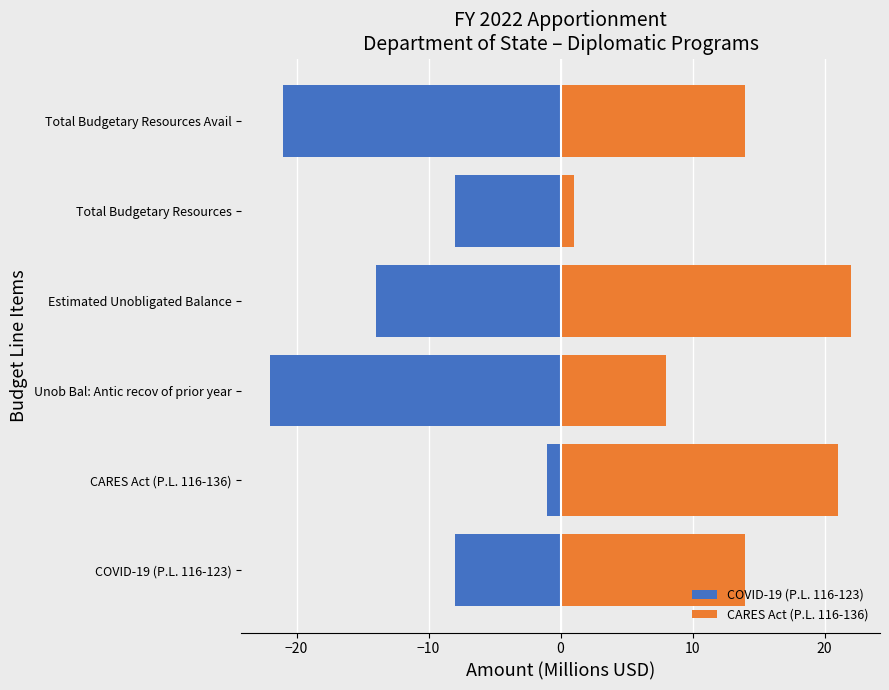

Which series has the largest range (max minus min)?

COVID-19 (P.L. 116-123)